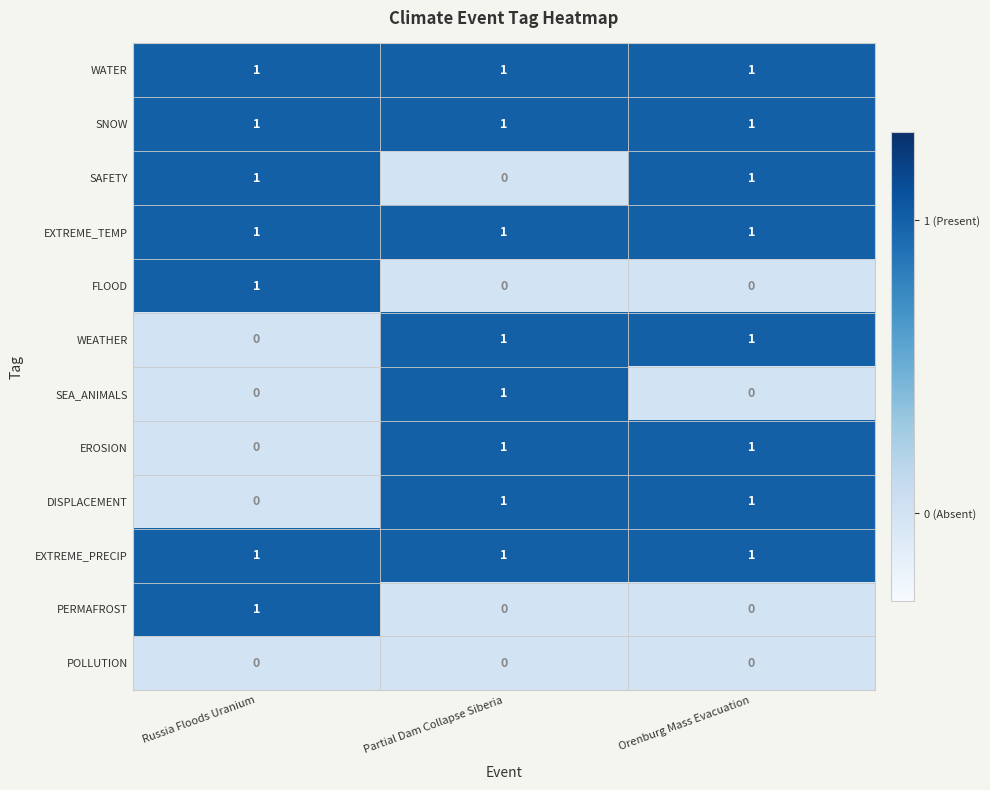

What is the sum of all WATER values?

3